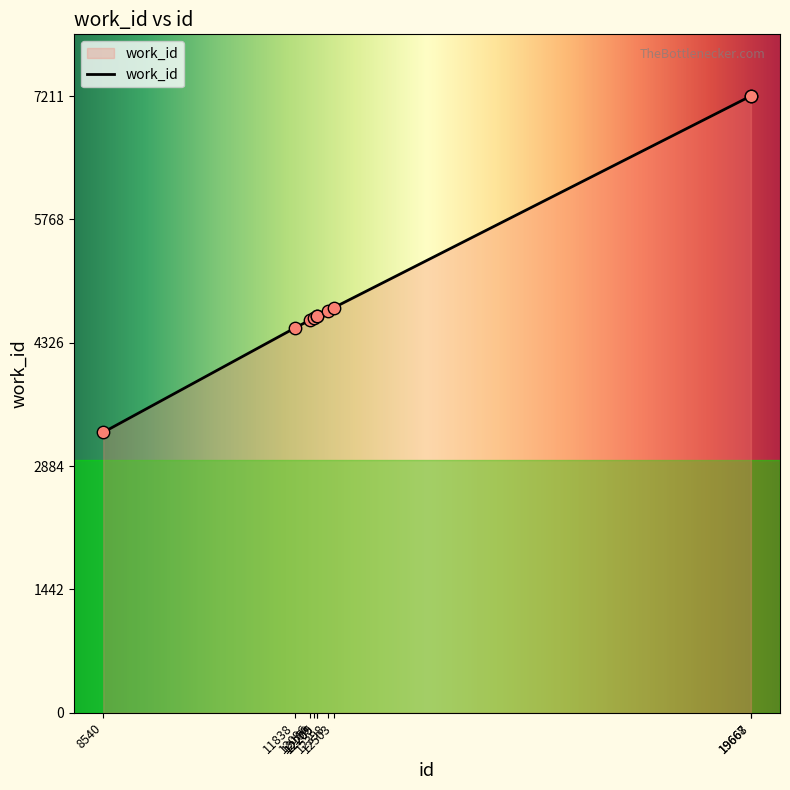

Which has a higher value, 19667 or 12209?

19667